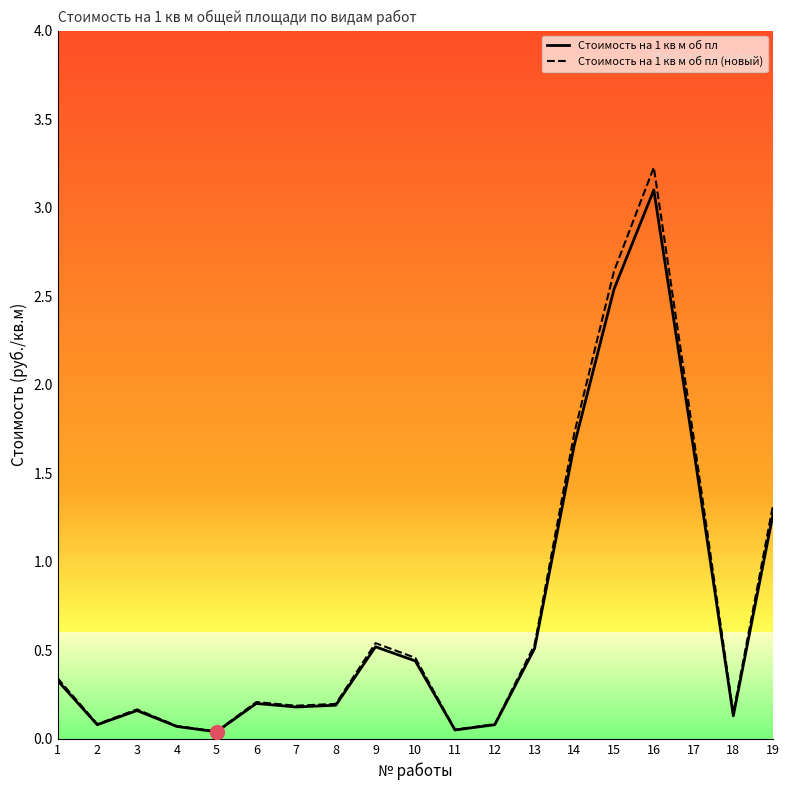

True or false: Стоимость на 1 кв м об пл has more than 2 points higher than both neighbors.

True